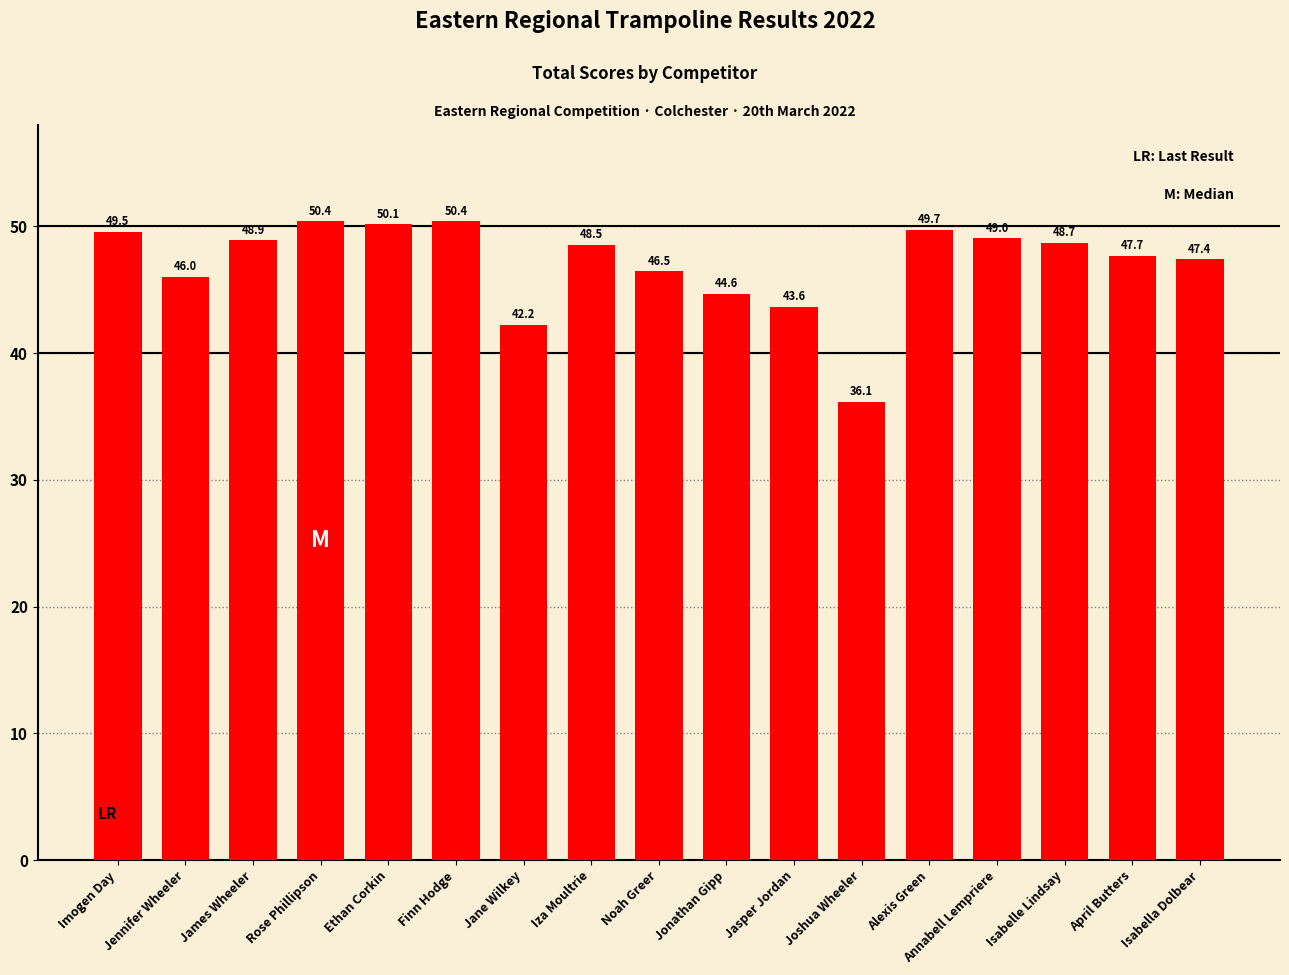

Where is the data nearest to the value 43?

Jasper Jordan